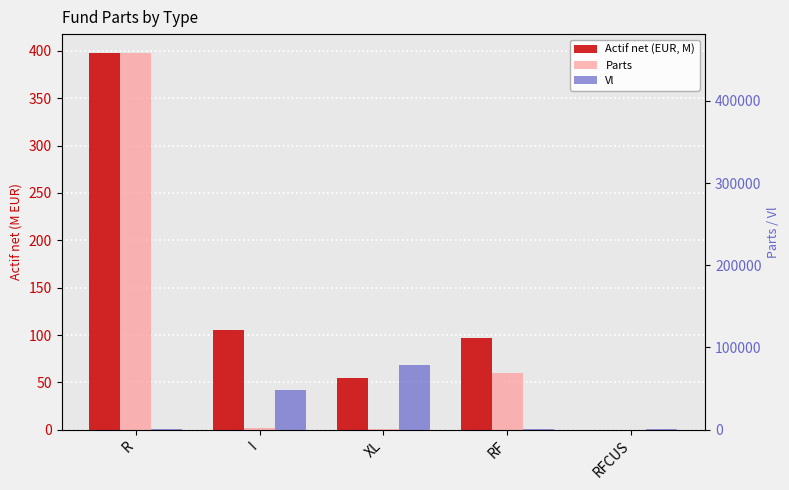

At which category does the chart reach its peak across all series?

R